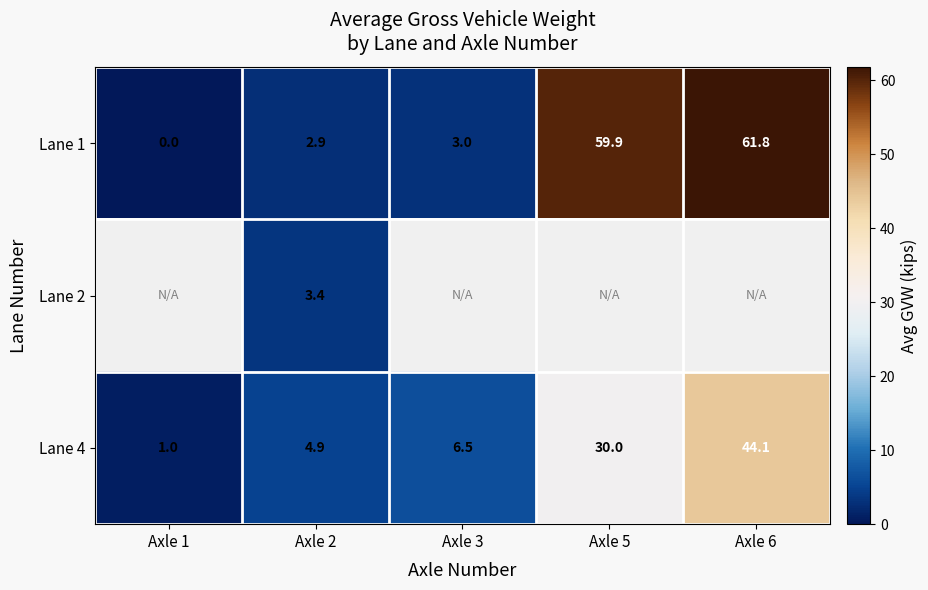

What is the sum of the Lane 1 values at Axle 1 and Axle 3?

3.0